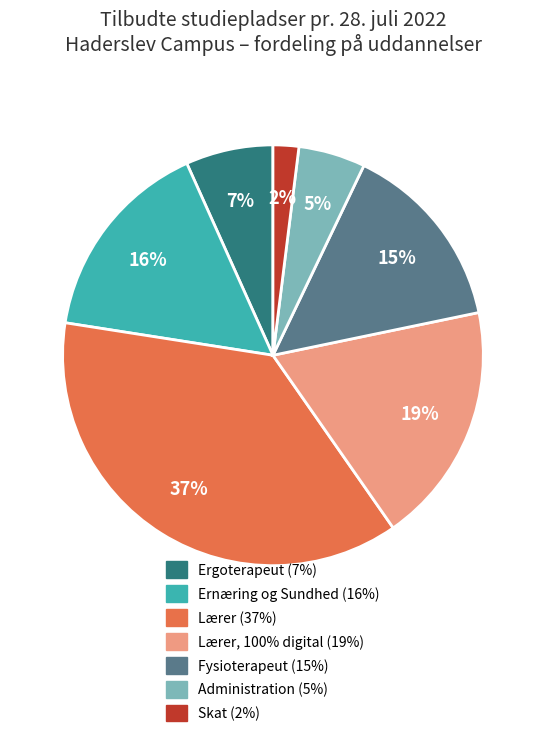

How many slices are in this pie chart?

7